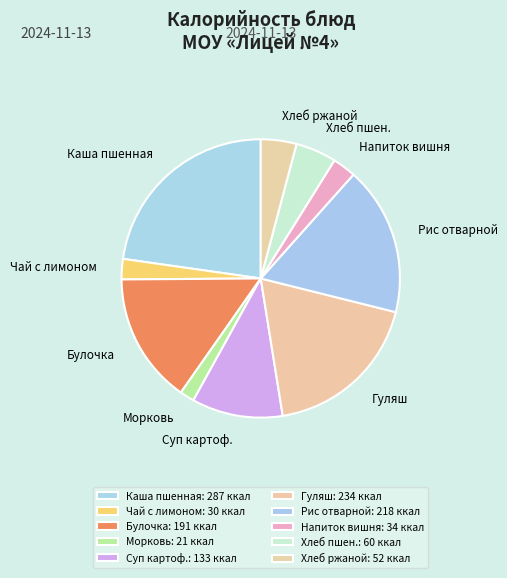

Is it true that Рис отварной is 6% of the pie?

False